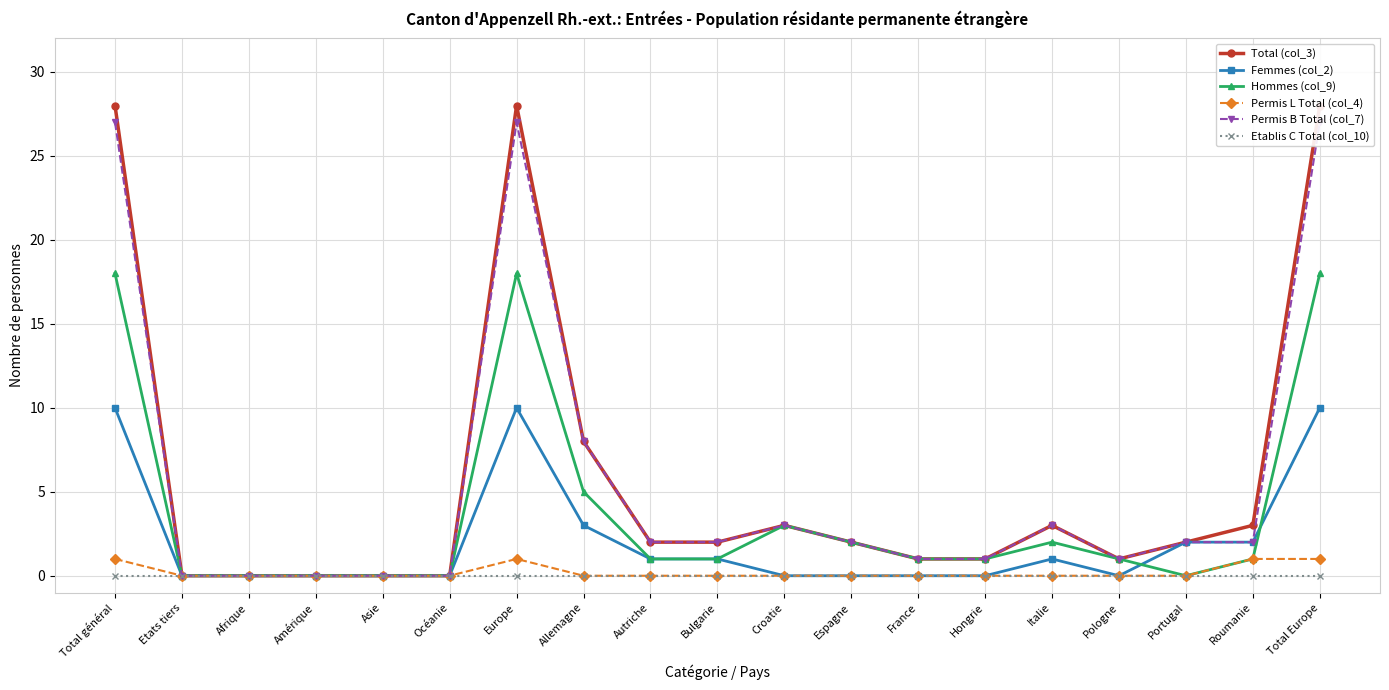

What is the maximum value shown in the chart?

28